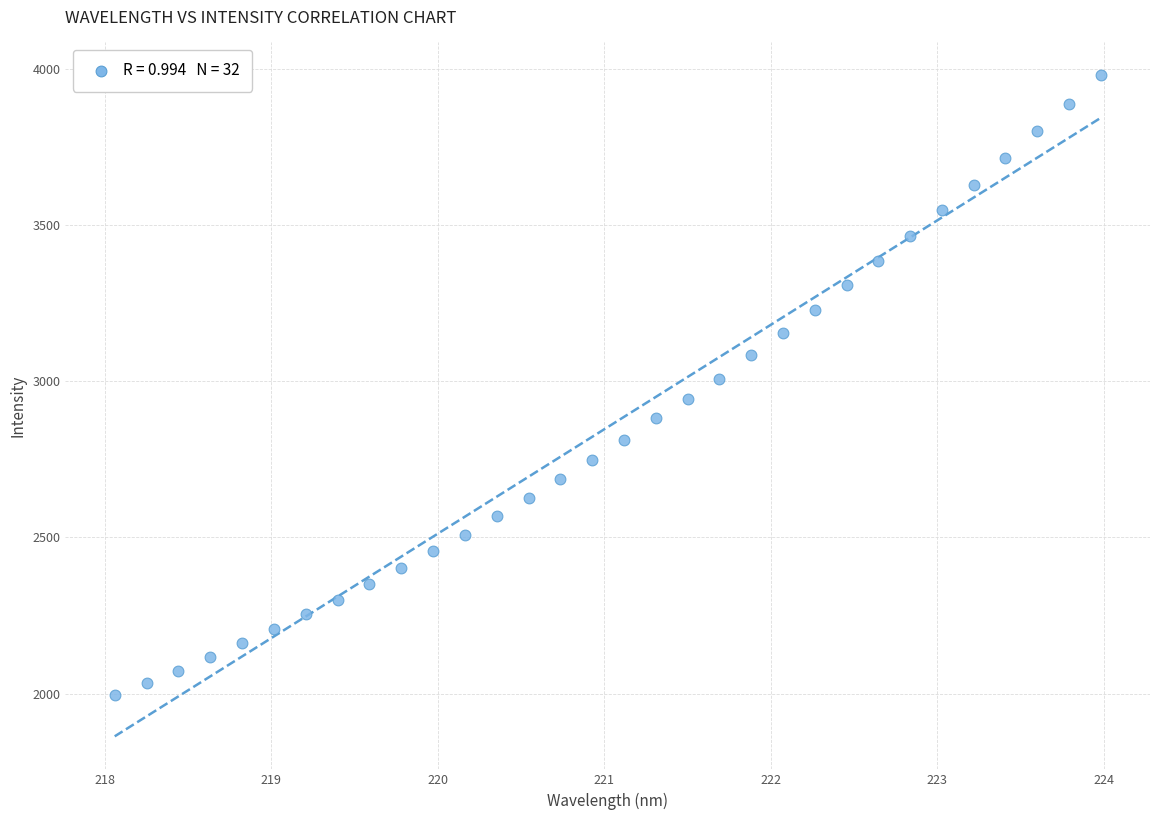

What is the range of X values (max minus min)?

5.9